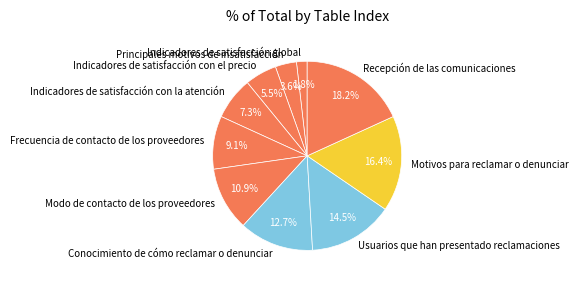

Between Usuarios que han presentado reclamaciones and Recepción de las comunicaciones, which is larger?

Recepción de las comunicaciones